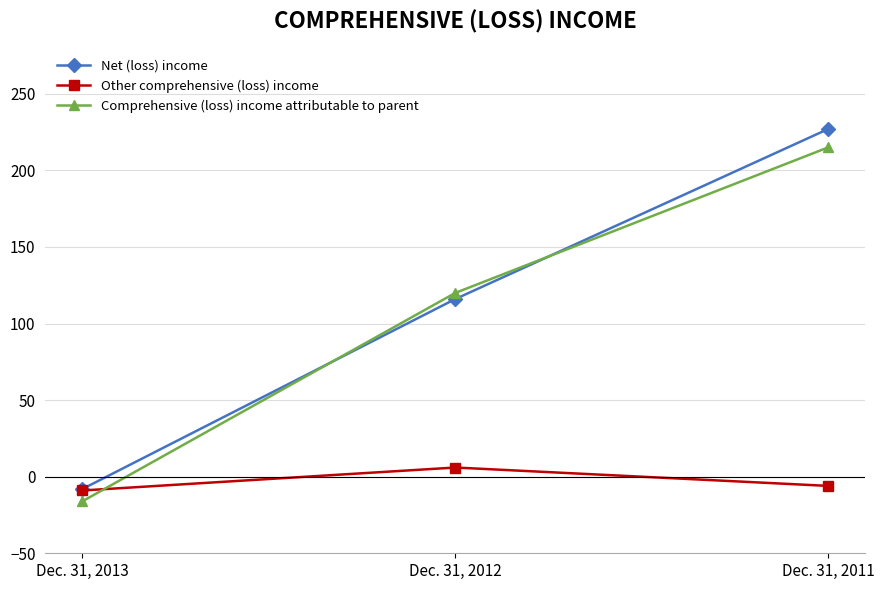

How many distinct data groups are displayed?

3